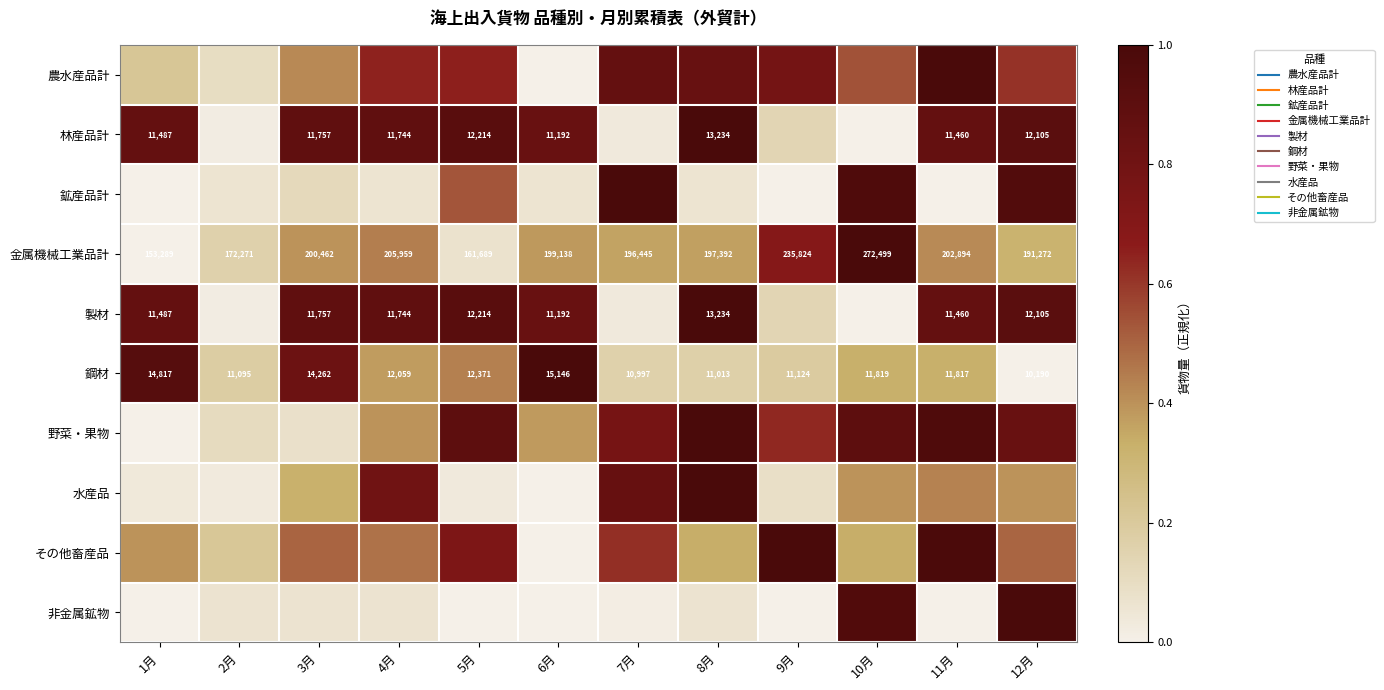

What is the total value across all series at 6月?

3.5